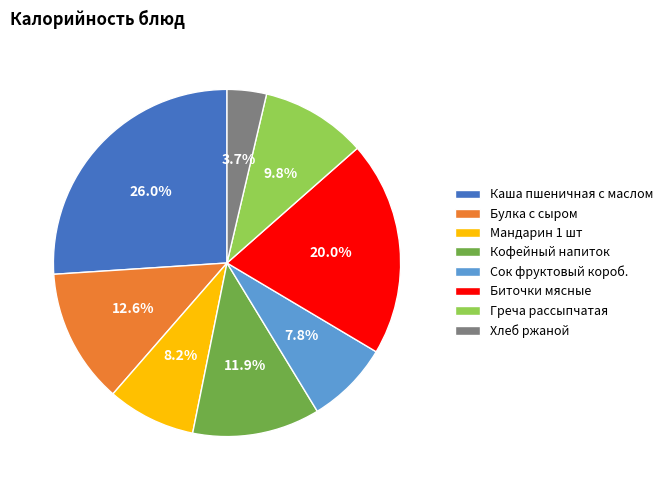

To the nearest percent, what is the combined percentage of Булка с сыром and Сок фруктовый короб.?

20%